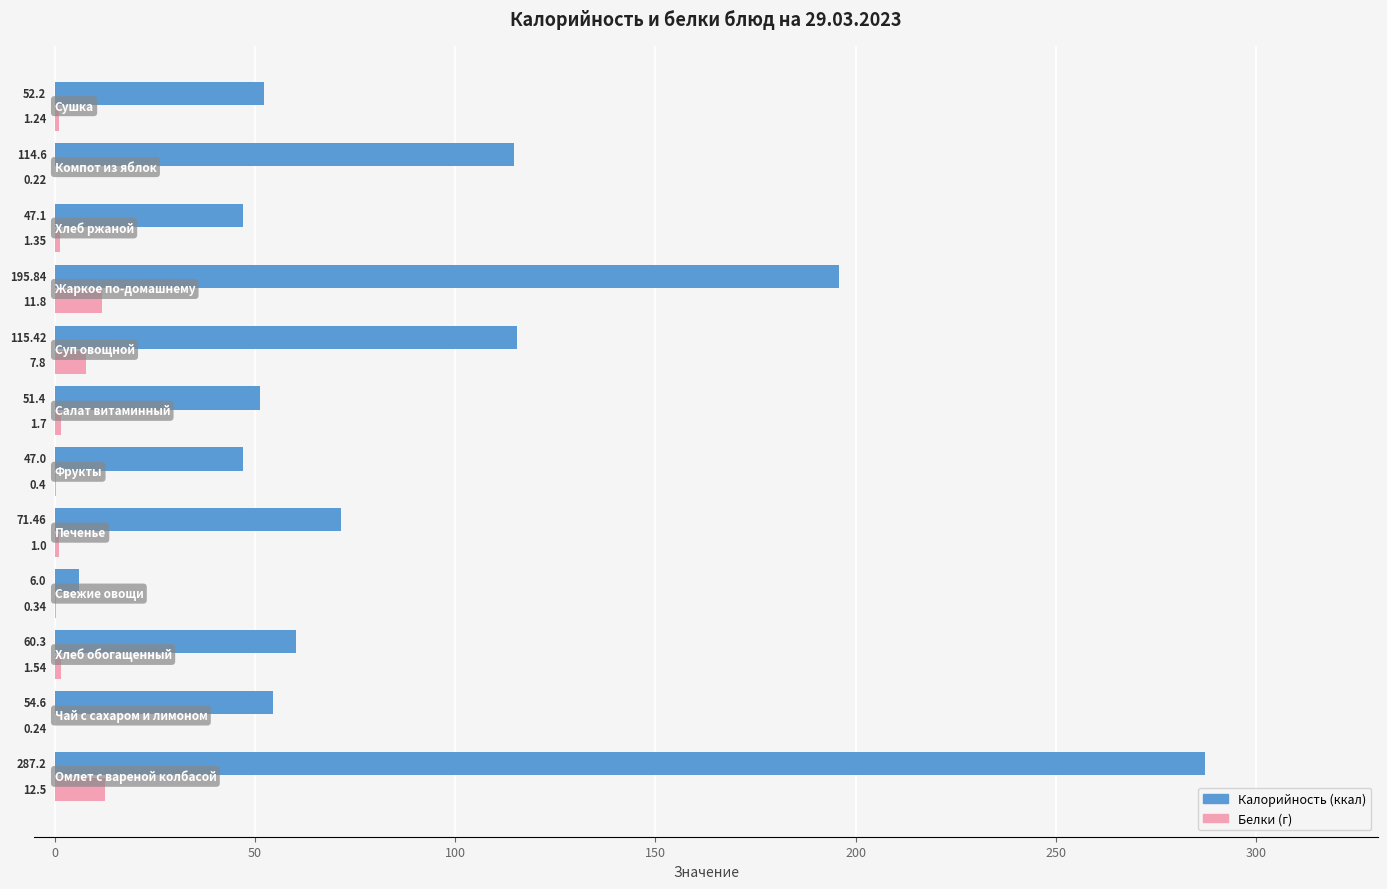

How many data points does each series have?

12